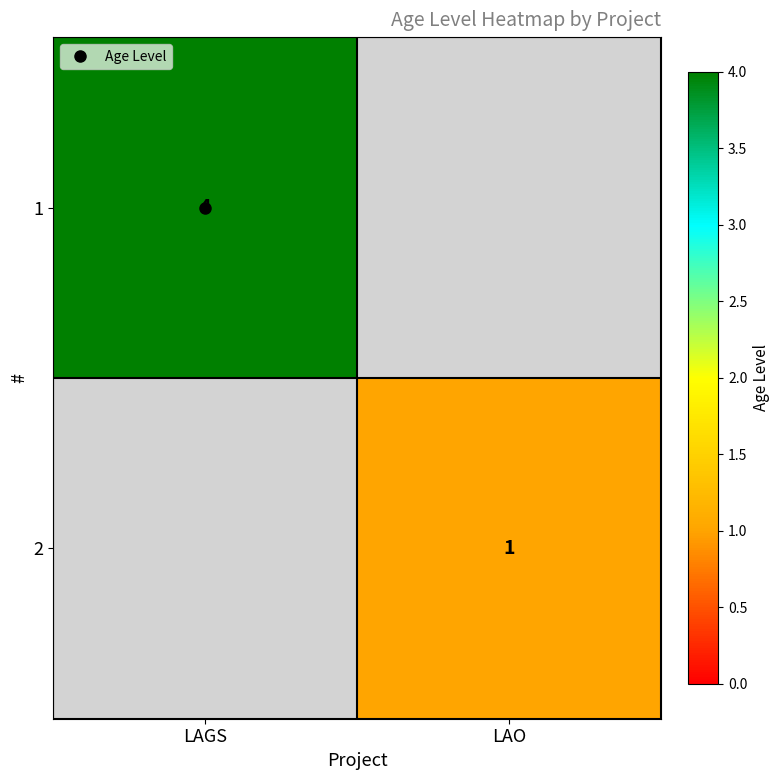

What is the minimum value for 1?

4.0